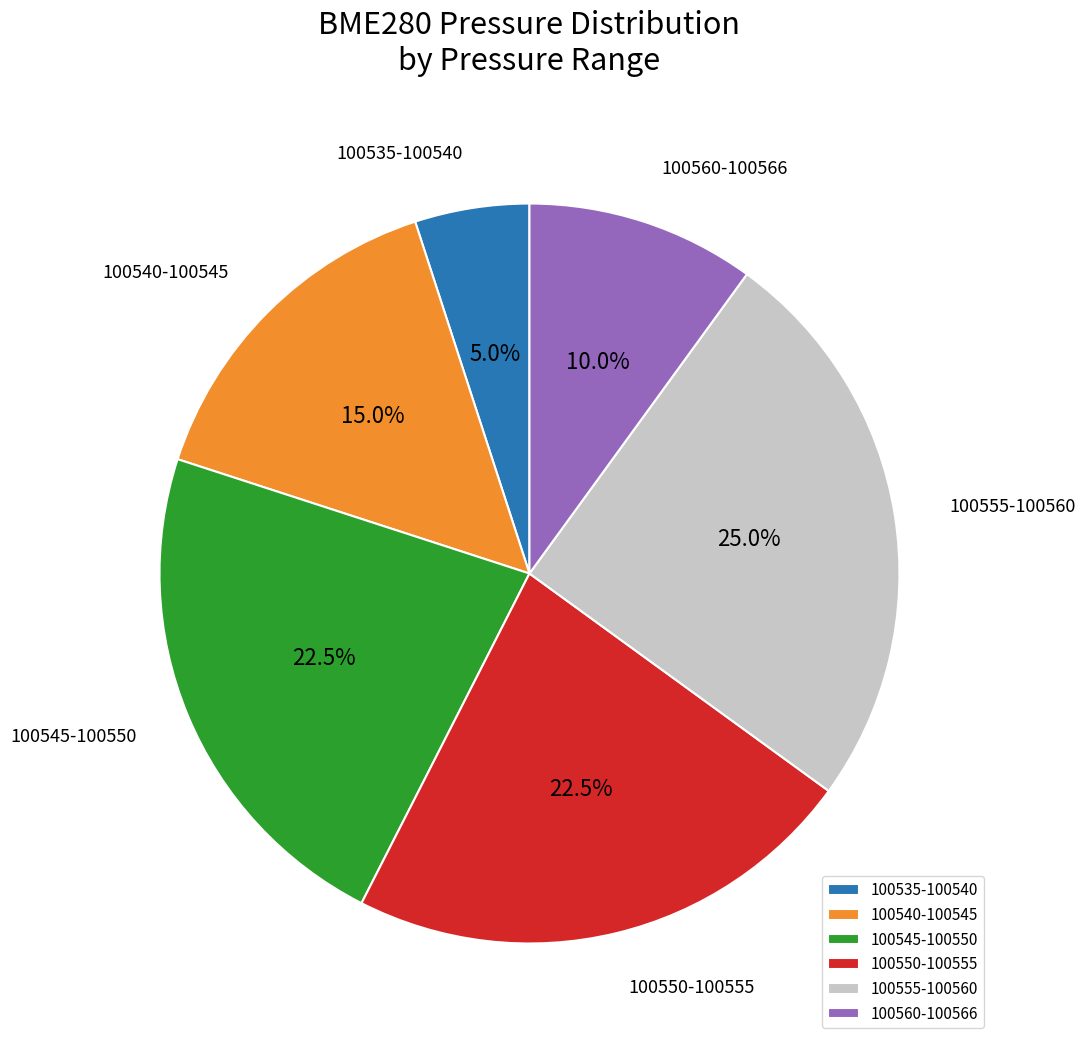

Does 100540-100545 represent more than half of the total?

No